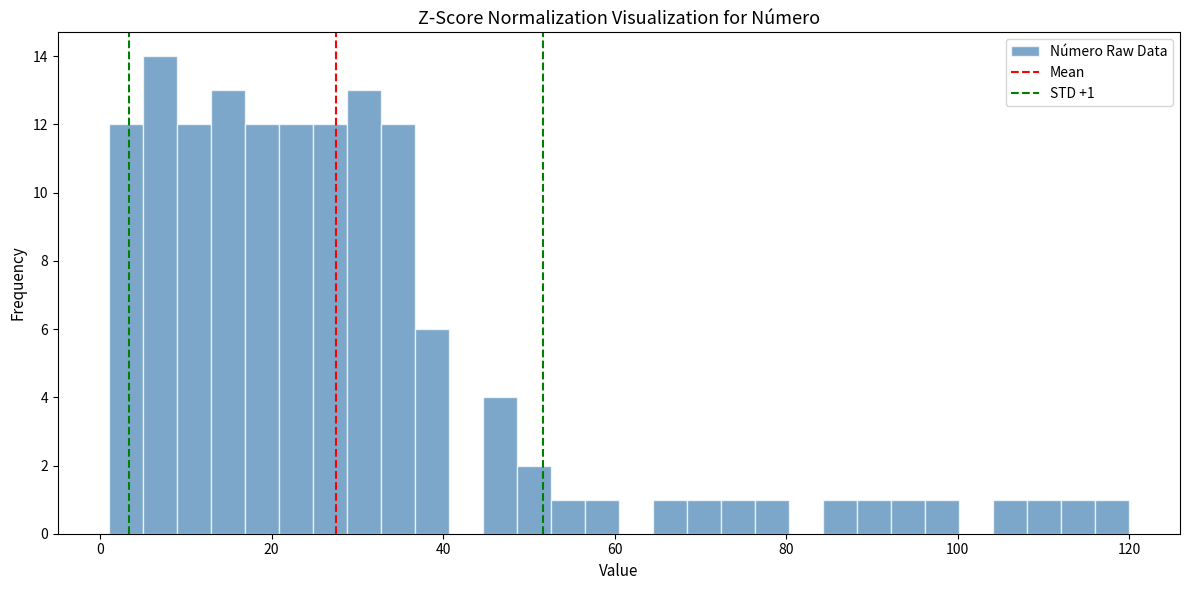

Around what value on the x-axis is the tallest bar? Give the approximate position of its centre, as read against the axis.

6